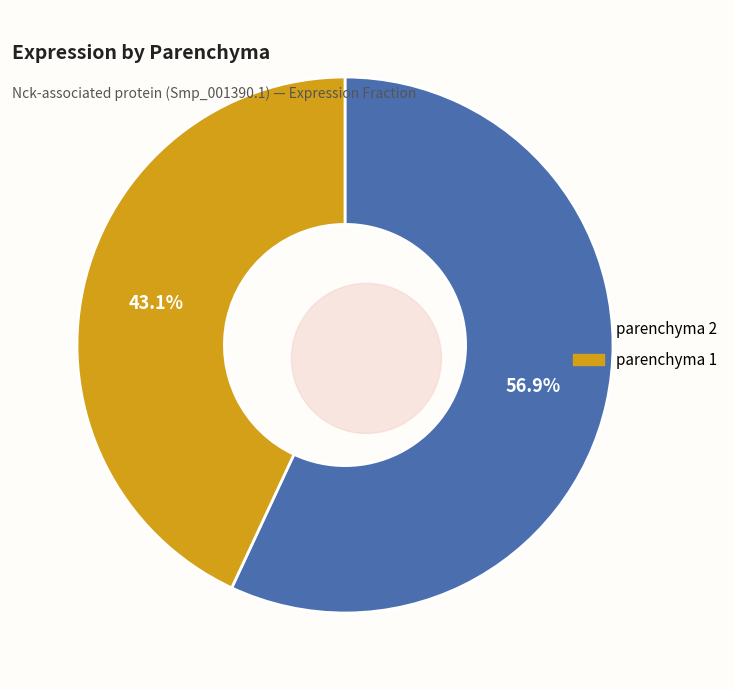

Does parenchyma 2 represent more than half of the total?

Yes